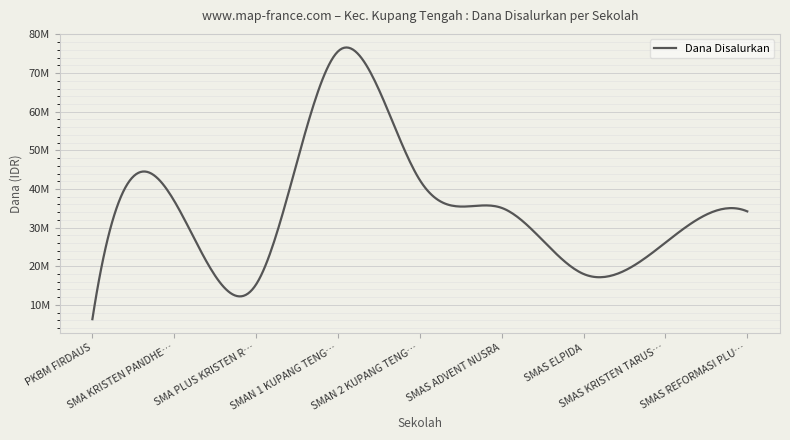

At which category does the data reach its first local peak?

SMA KRISTEN PANDHE…